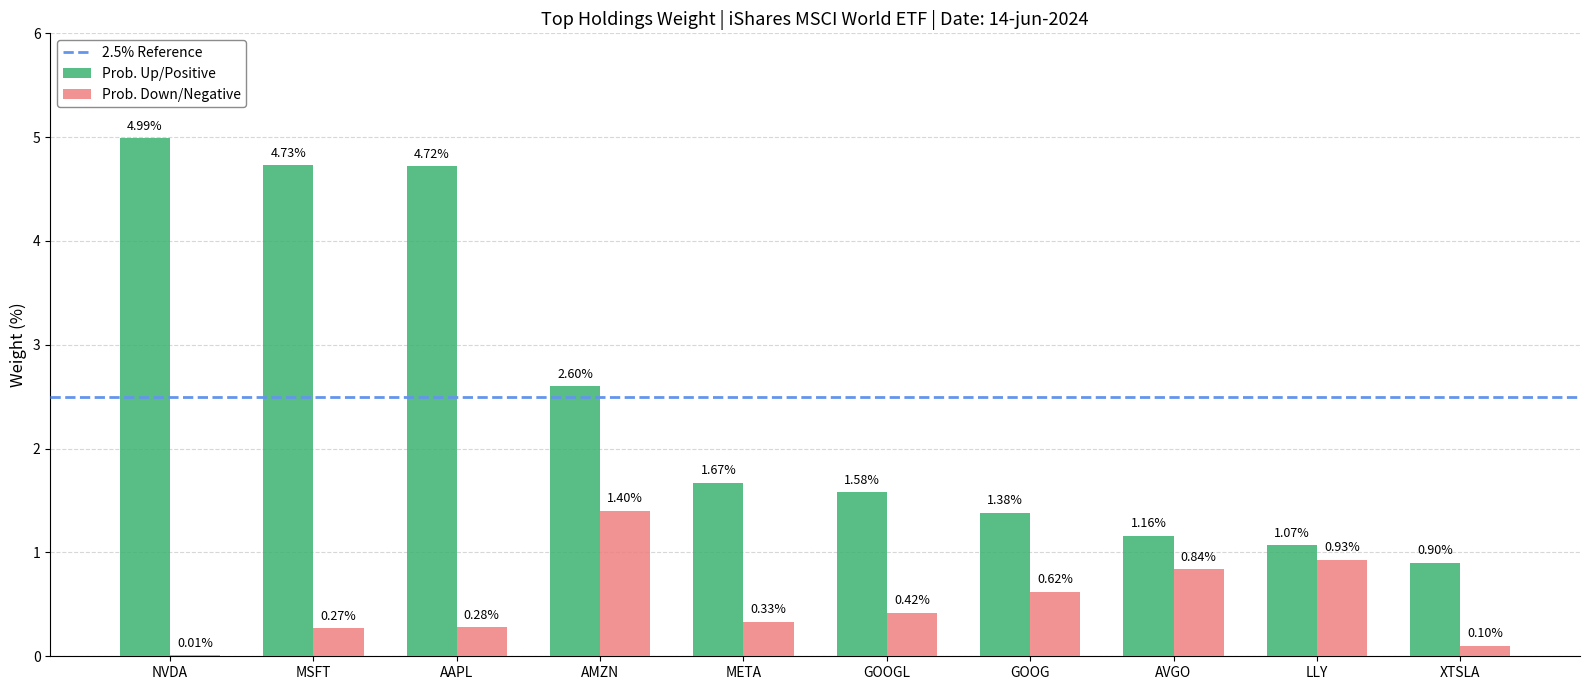

Which series has the largest total across all categories?

Prob. Up/Positive